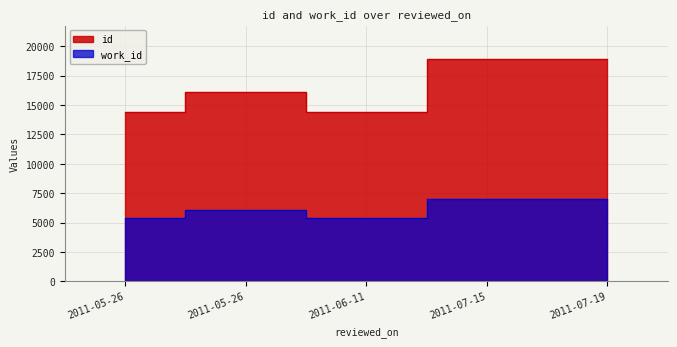

What is the average value of the work_id series?

6170